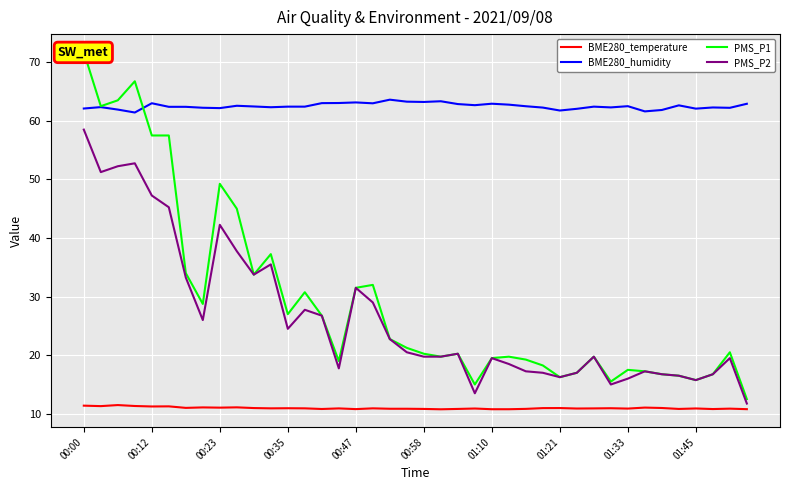

What is the highest value of the BME280_humidity series?

63.6